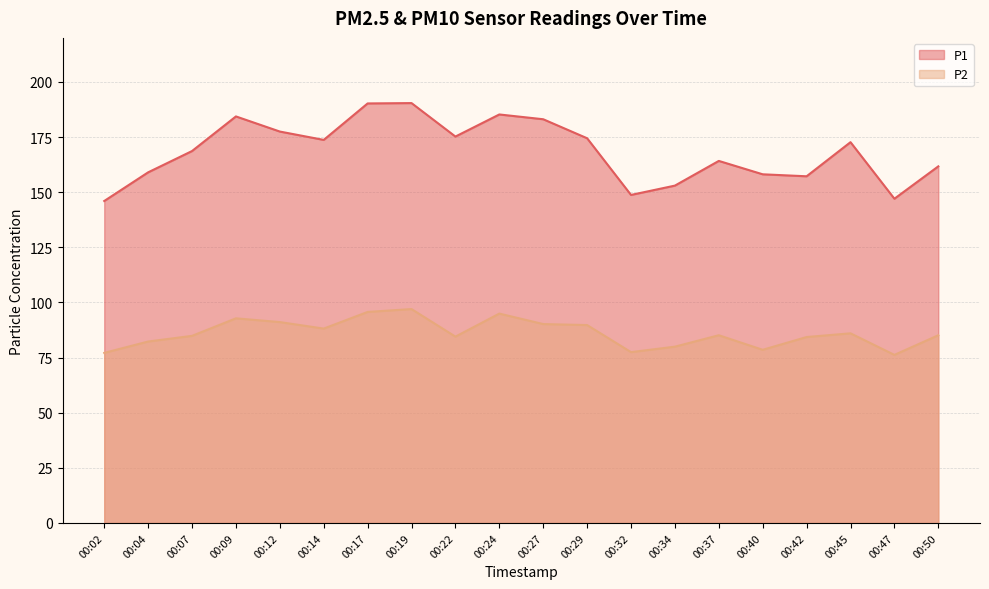

At 00:27, list the series in order from largest to smallest.

P1, P2